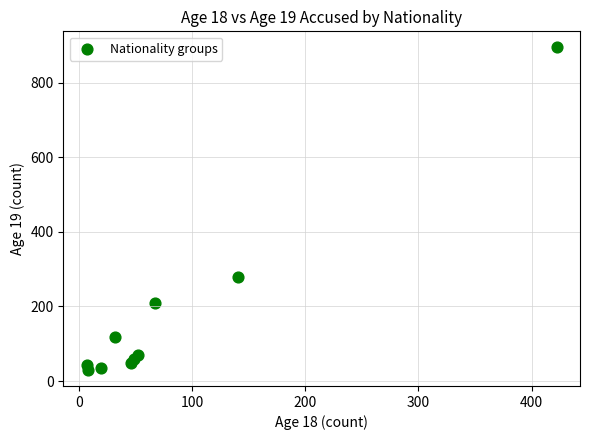

What Y value in the scatter plot is closest to 462?

279